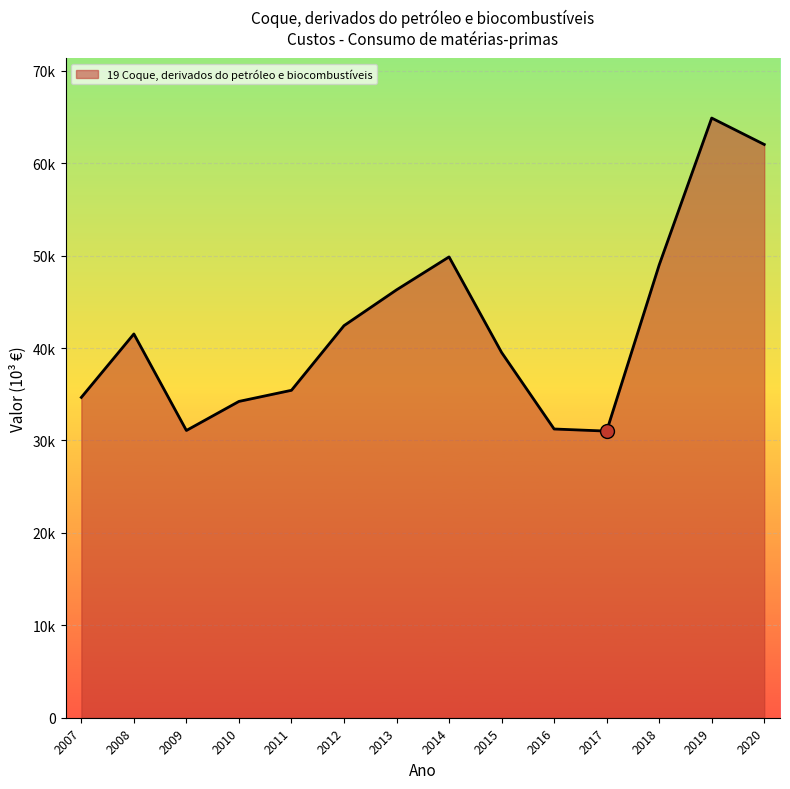

Reading left to right, what are all the values shown in this chart?

34661.6	41524.8	31081.1	34224.4	35428.2	42422.3	46295.3	49862.0	39523.6	31241.1	31013.2	48992.1	64884.0	62026.6